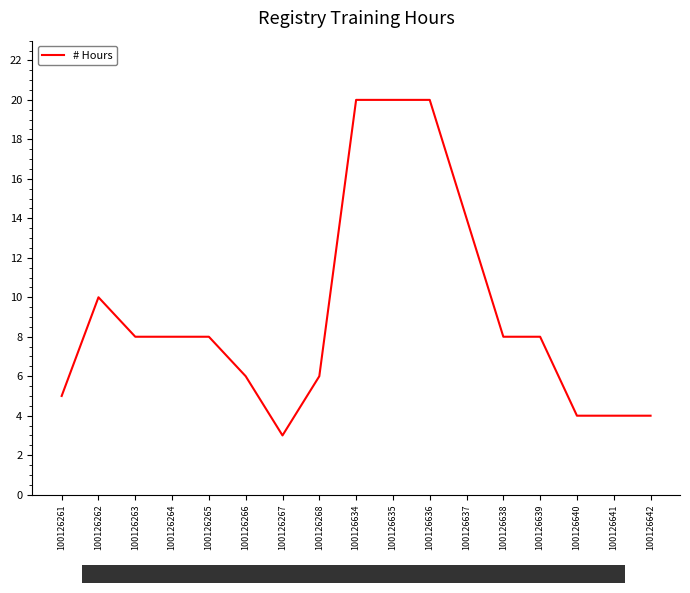

Reading left to right, extract all data points from this chart.

5	10	8	8	8	6	3	6	20	20	20	14	8	8	4	4	4